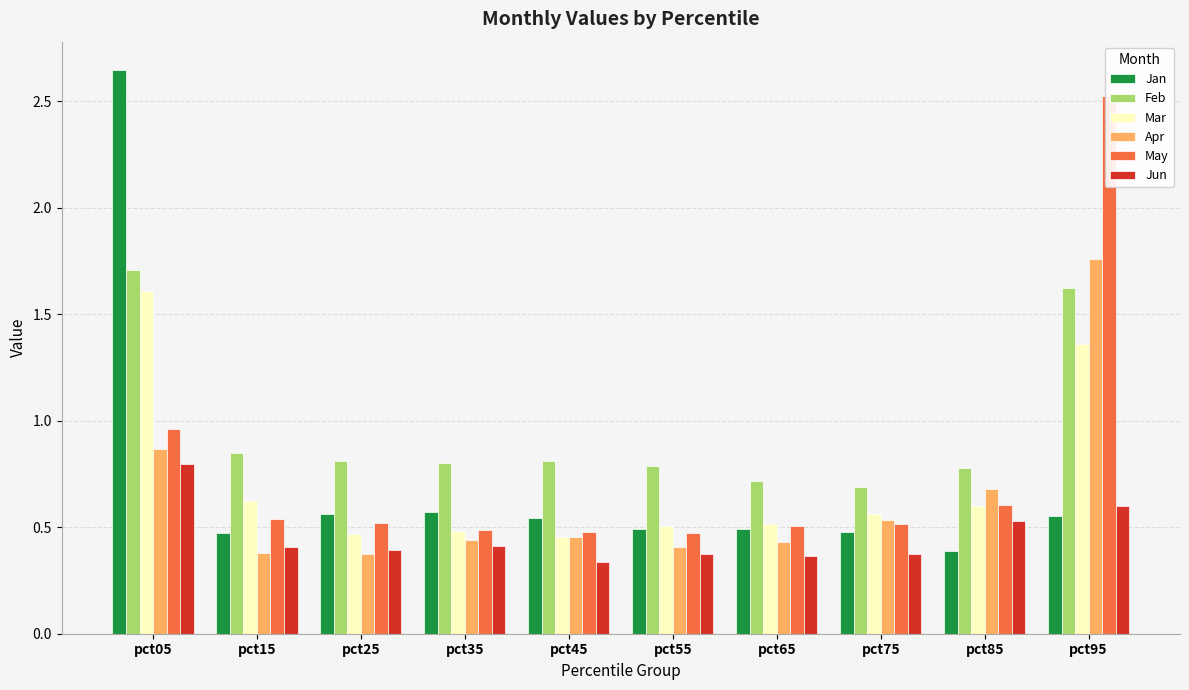

What is the value of the May bar at the 2nd from the left?

0.5